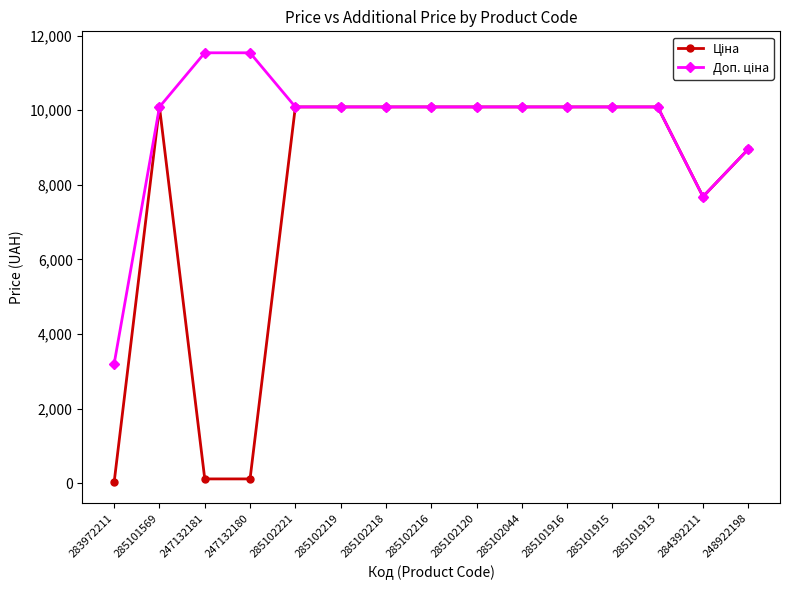

What is the total value across all series at 283972211?

3237.1